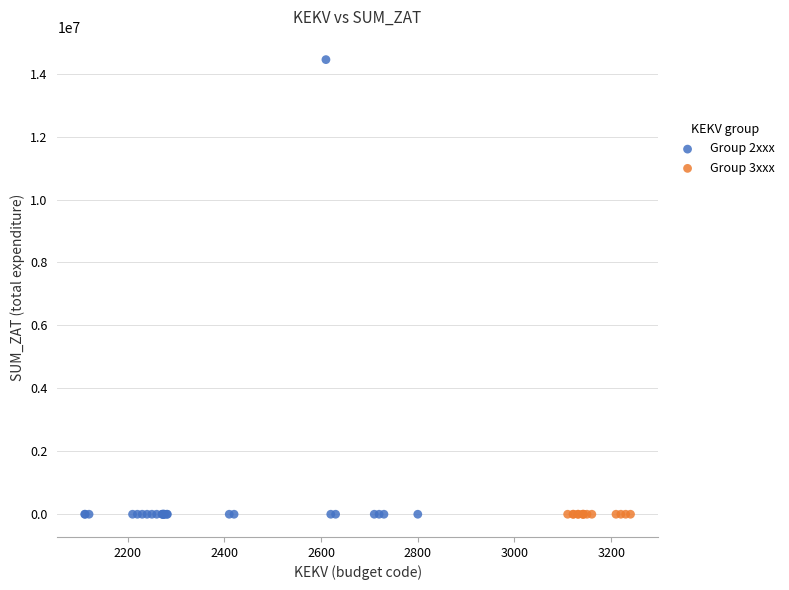

Which series contains the highest Y value?

Group 2xxx